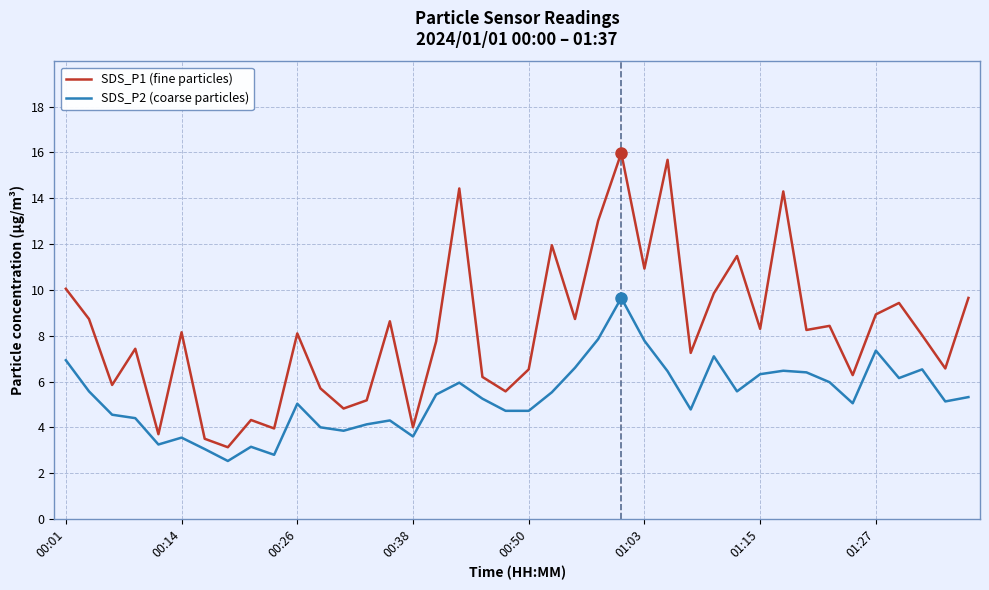

True or false: SDS_P2 (coarse particles) and SDS_P1 (fine particles) cross at least once.

False